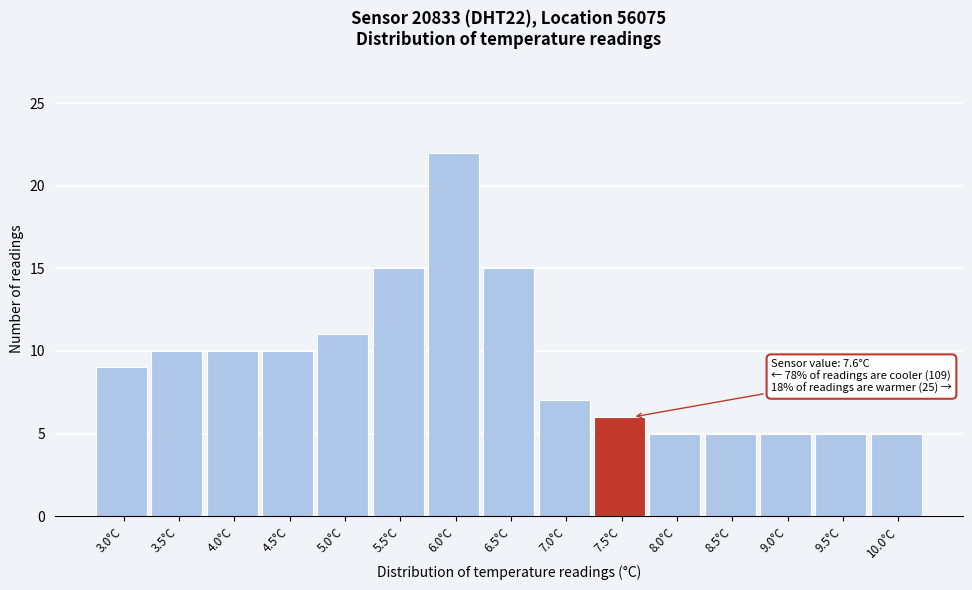

Reading left to right, what are all the values shown in this chart?

9	10	10	10	11	15	22	15	7	6	5	5	5	5	5